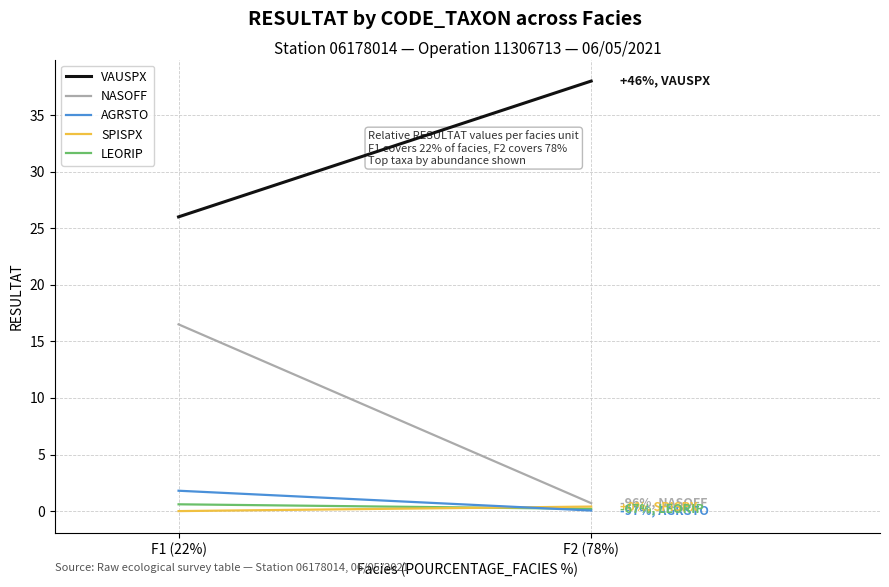

Reading left to right, transcribe all the data shown in this chart.

VAUSPX: F1 (22%)=26.0	F2 (78%)=38.0
NASOFF: F1 (22%)=16.5	F2 (78%)=0.7
AGRSTO: F1 (22%)=1.8	F2 (78%)=0.1
SPISPX: F1 (22%)=0.0	F2 (78%)=0.4
LEORIP: F1 (22%)=0.6	F2 (78%)=0.2